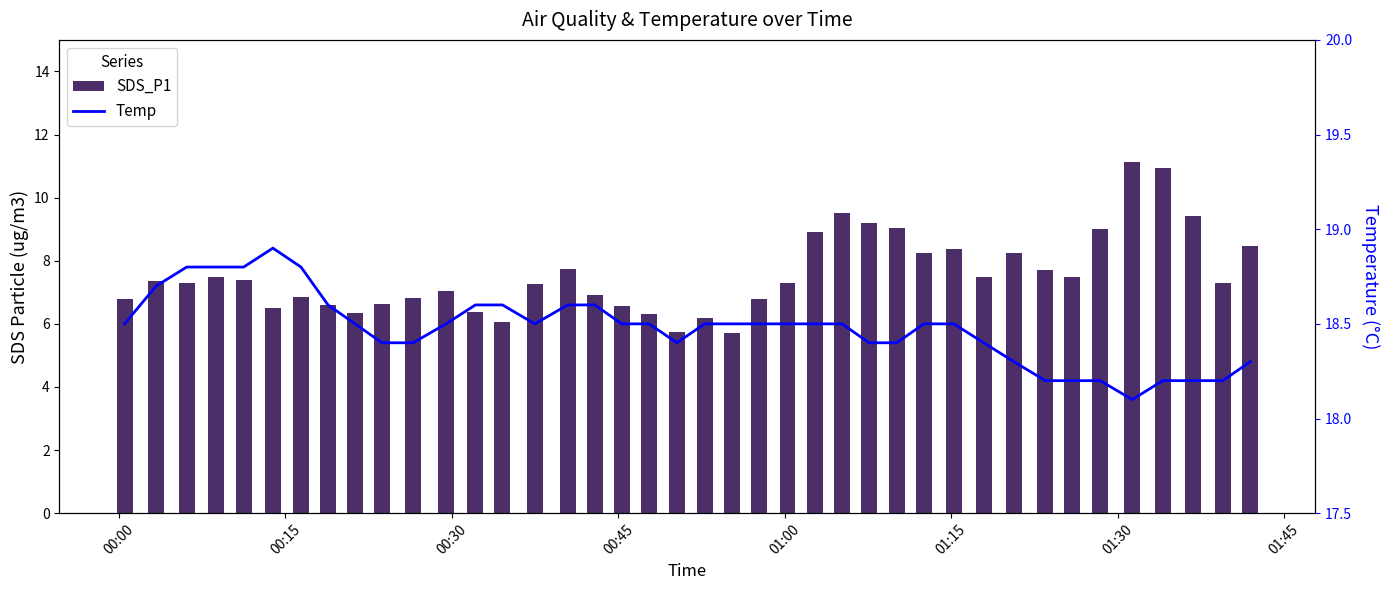

How many categories are shown in the chart?

40